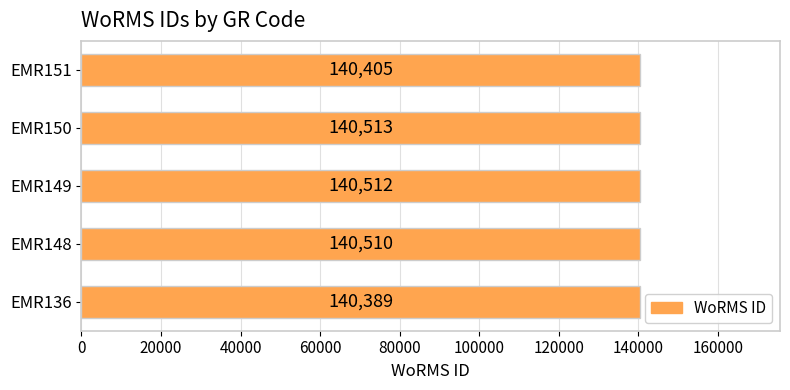

What is the ratio of the value at EMR148 to the value at EMR136?

1.0